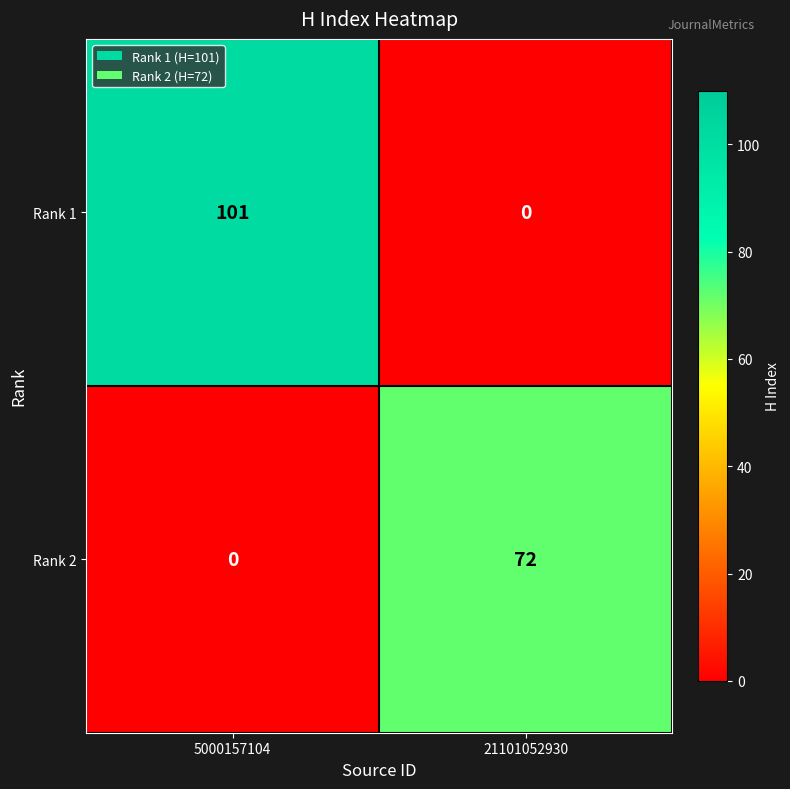

At which label is Rank 2 closest to 36?

5000157104